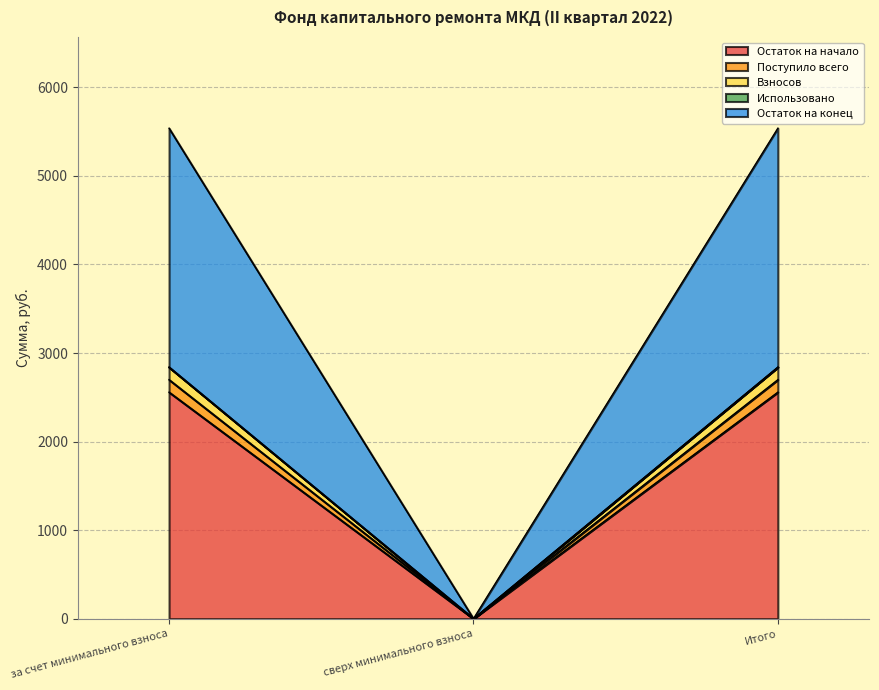

How many lines are shown in the chart?

5